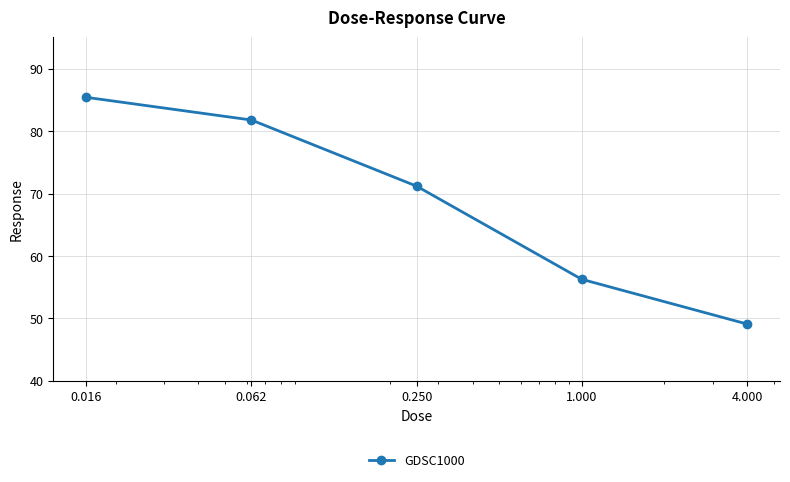

True or false: there are more than 0 points higher than both neighbors.

False